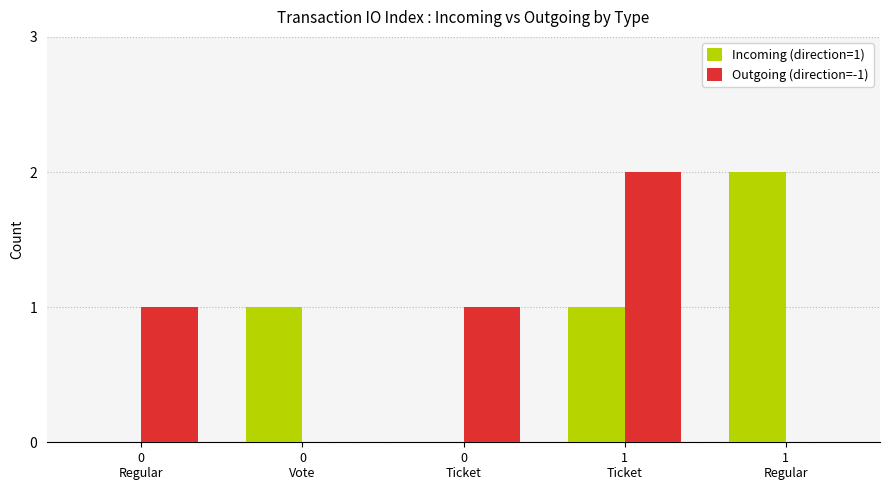

Reading left to right, list all the values displayed in this chart.

Incoming (direction=1): 0	1	0	1	2
Outgoing (direction=-1): 1	0	1	2	0